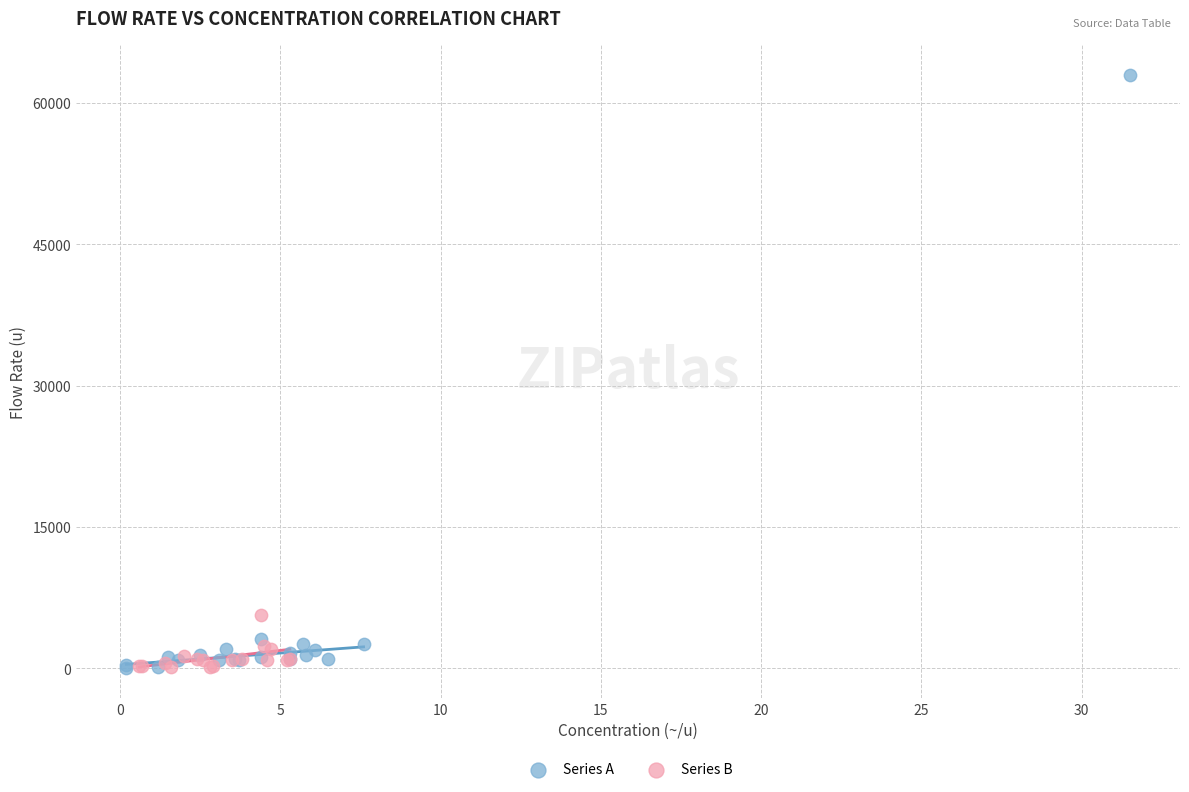

Which series has the widest spread of Y values?

Series A